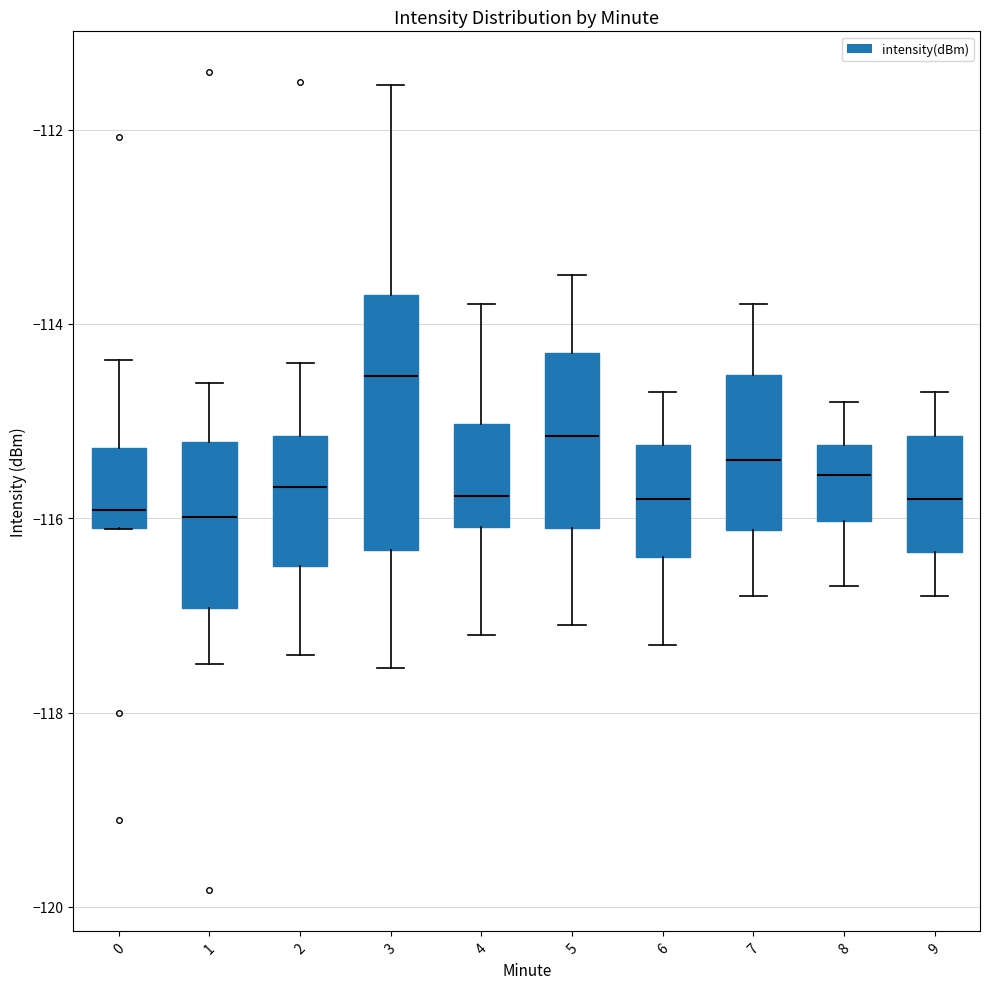

Which box has the highest median line?

3